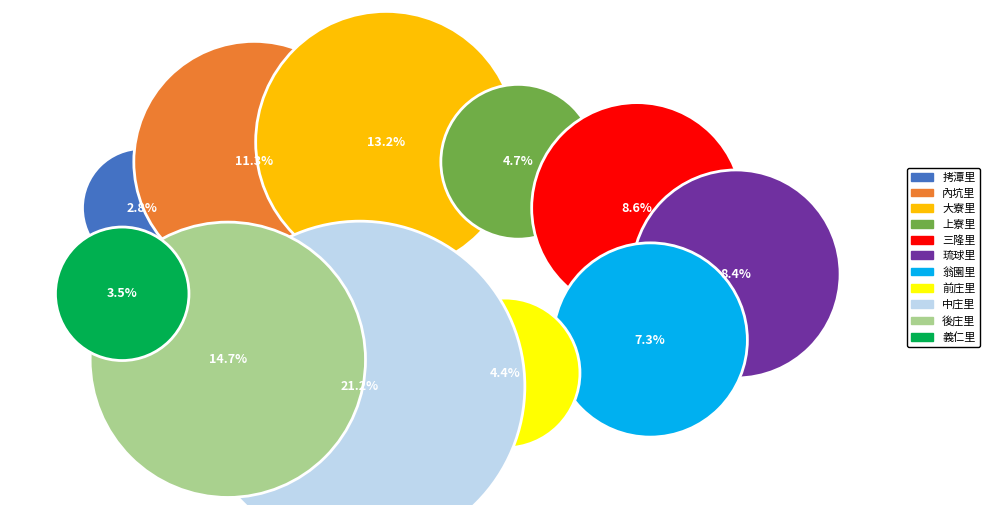

To the nearest percent, what is the average slice percentage?

9%